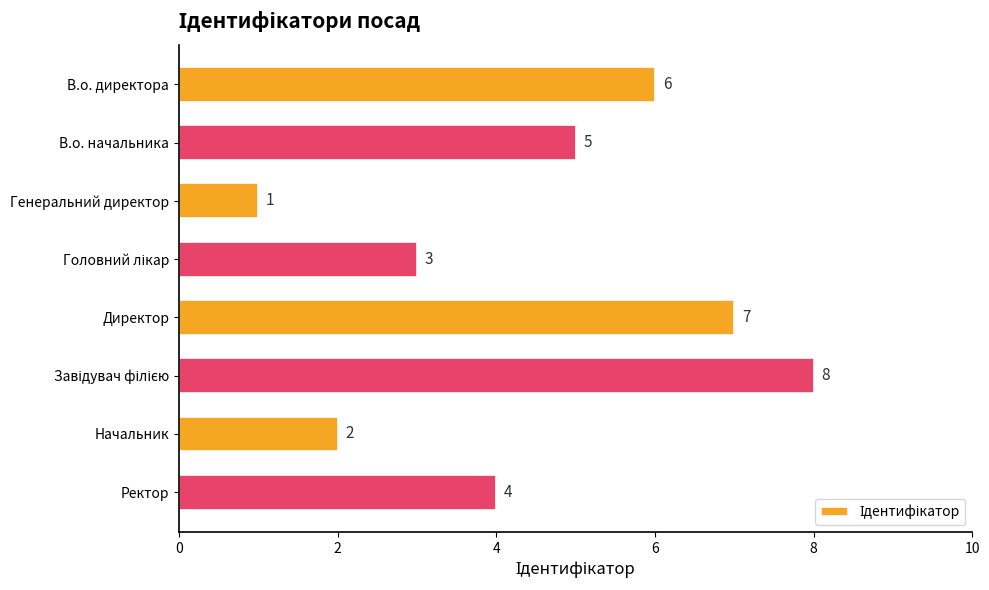

What position from the bottom is Начальник?

2